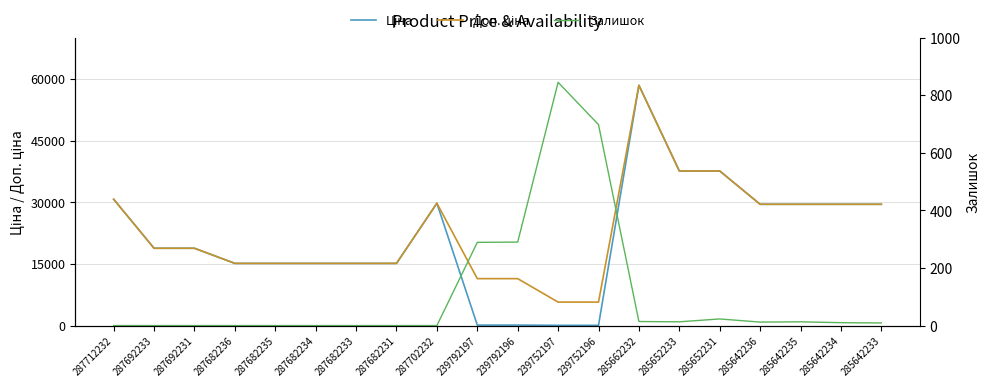

What is the sum of all Залишок values?

2216.0